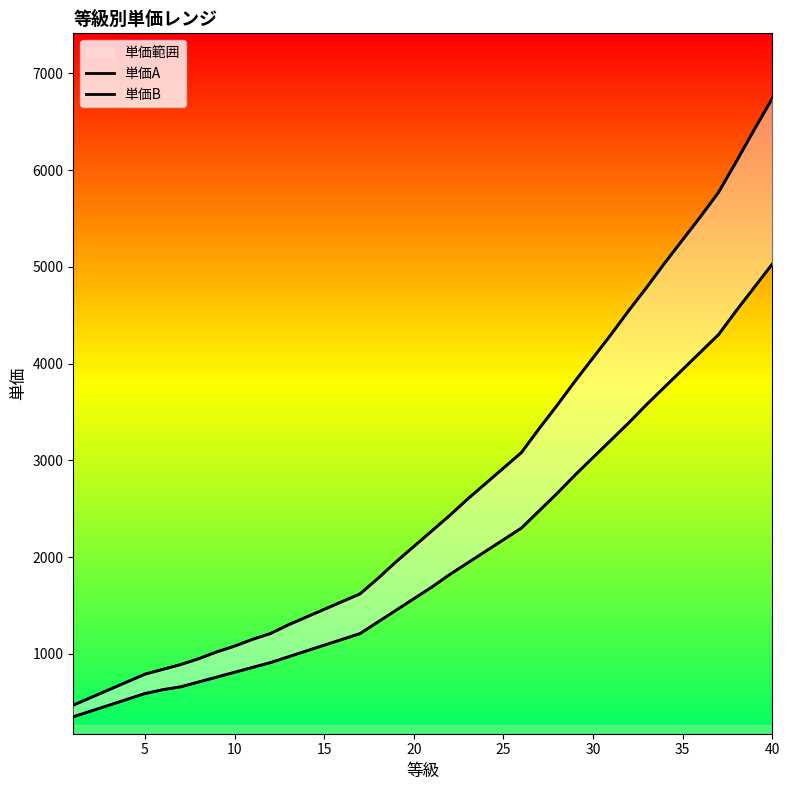

Which series has the largest total across all categories?

単価B